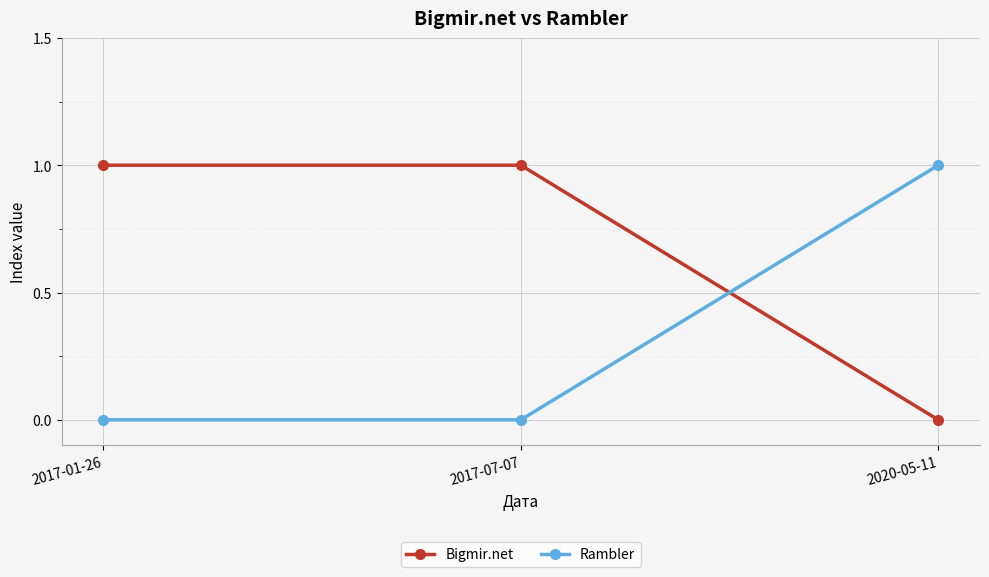

What is the maximum value for Bigmir.net?

1